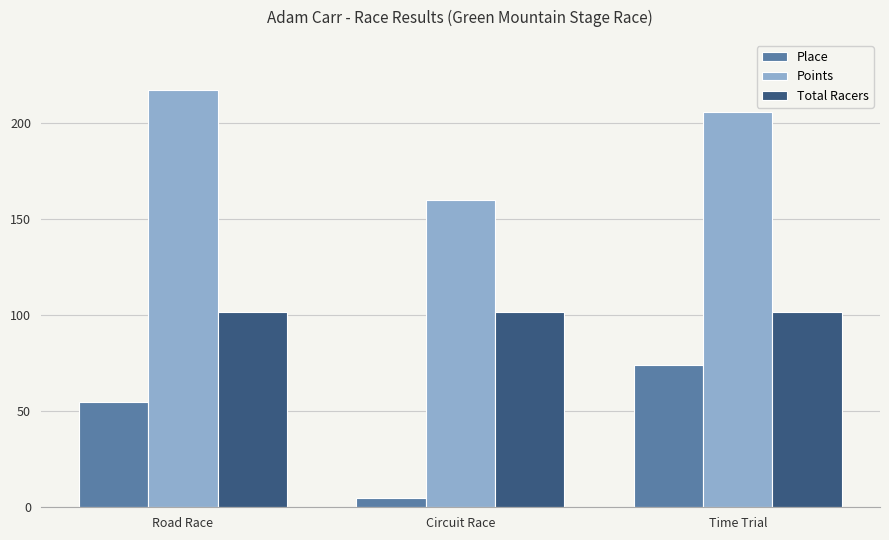

What is the lowest value of the Points series?

160.1